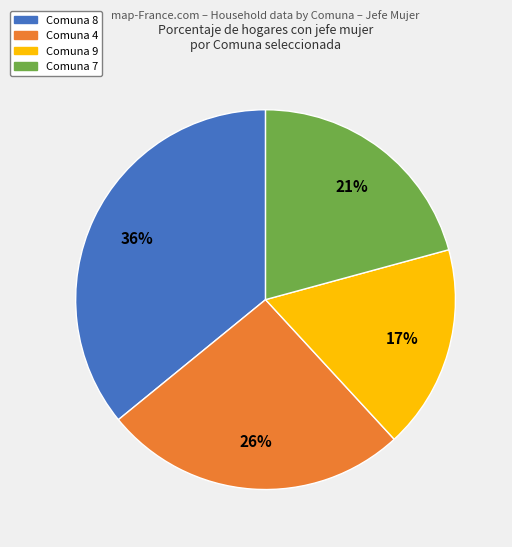

To the nearest percent, what is the average slice percentage?

25%